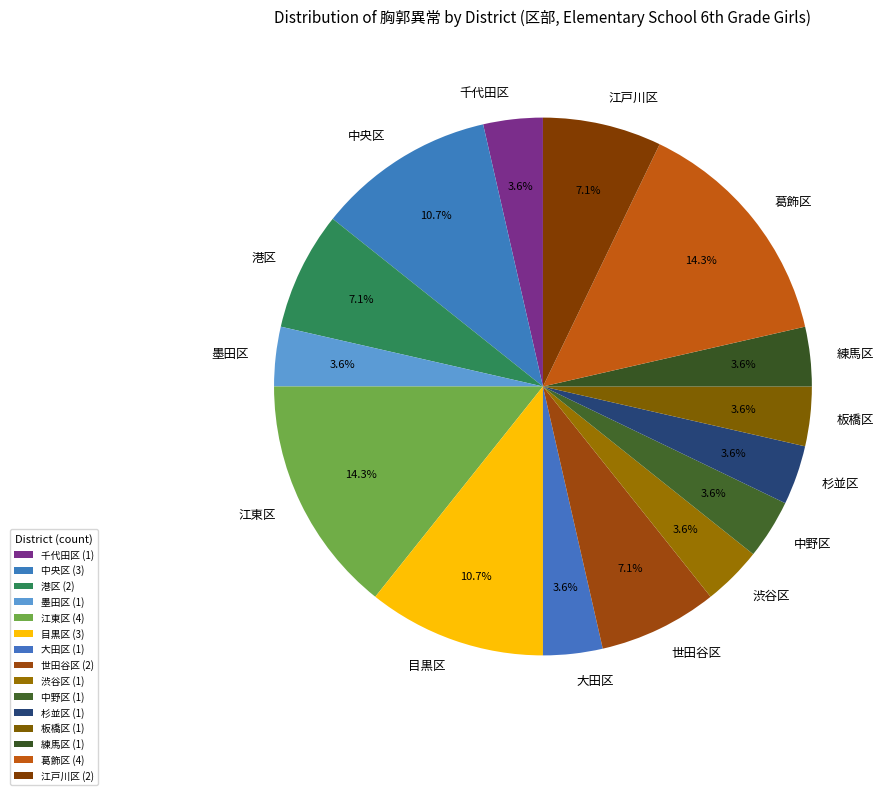

How much of the chart is everything except 板橋区?

96.4%